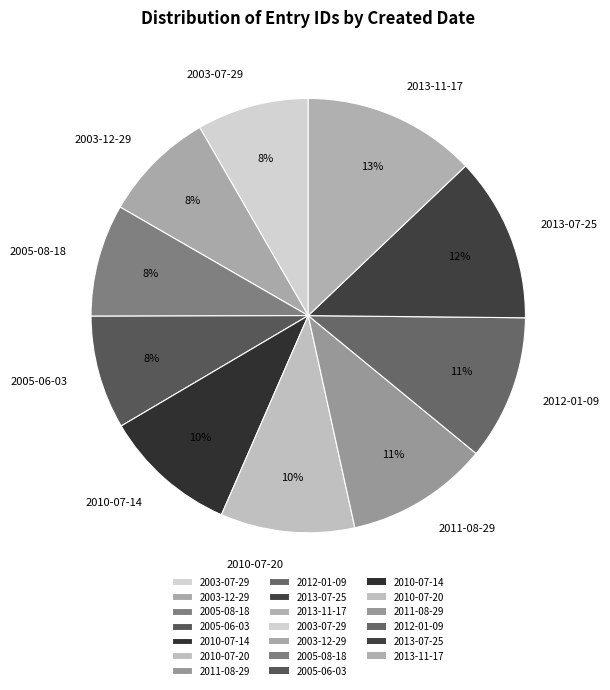

Which category has the biggest portion of the pie?

2013-11-17